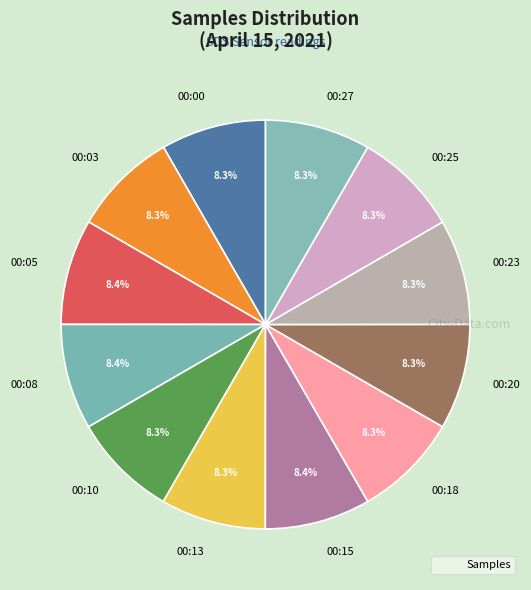

Is it true that 00:27 is 8% of the pie?

True